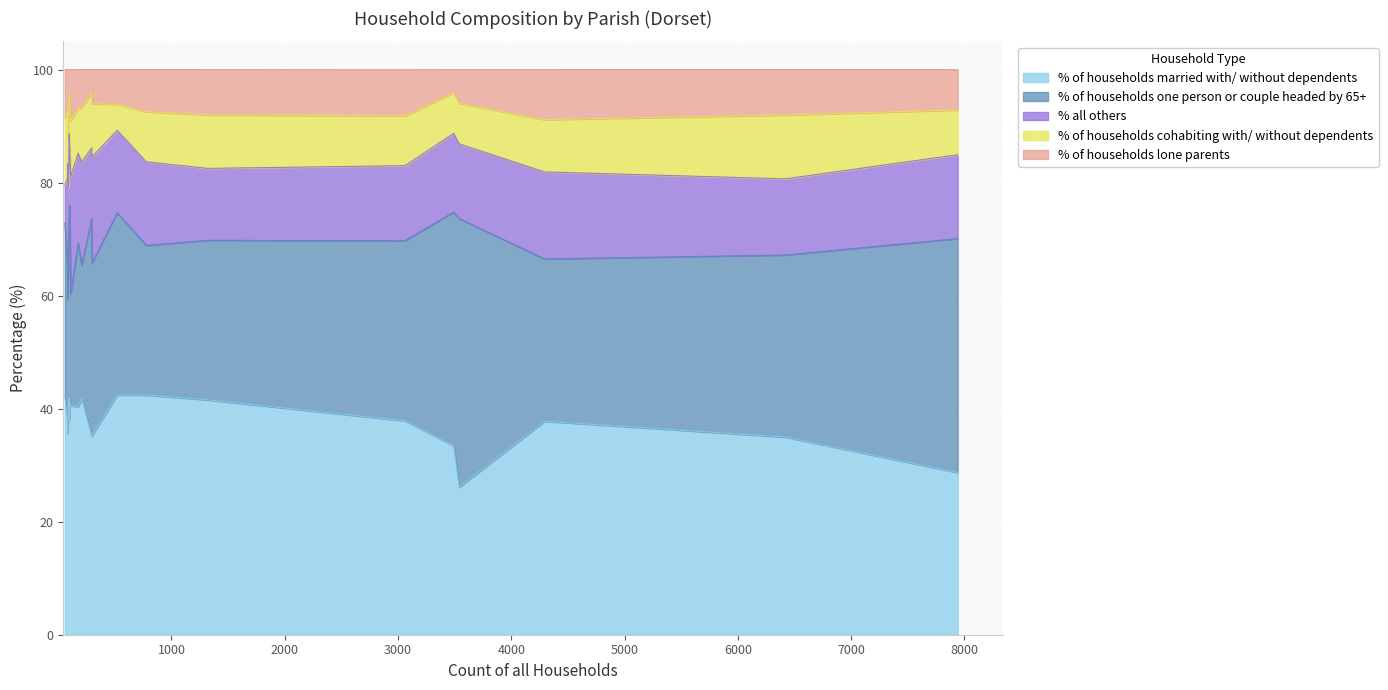

What is the maximum value for % of households married with/ without dependents?

42.4